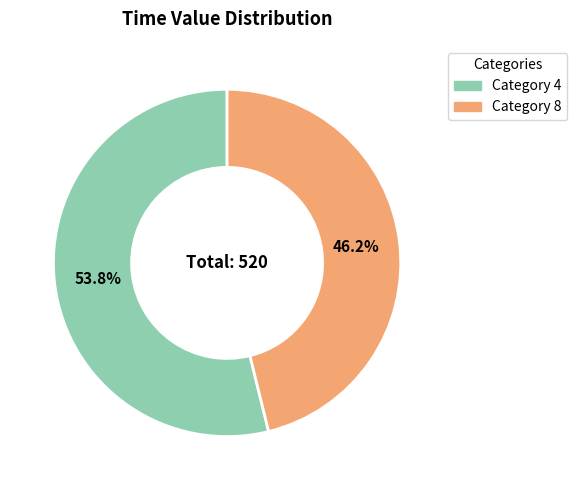

Is there any slice that represents more than half of the pie?

Yes